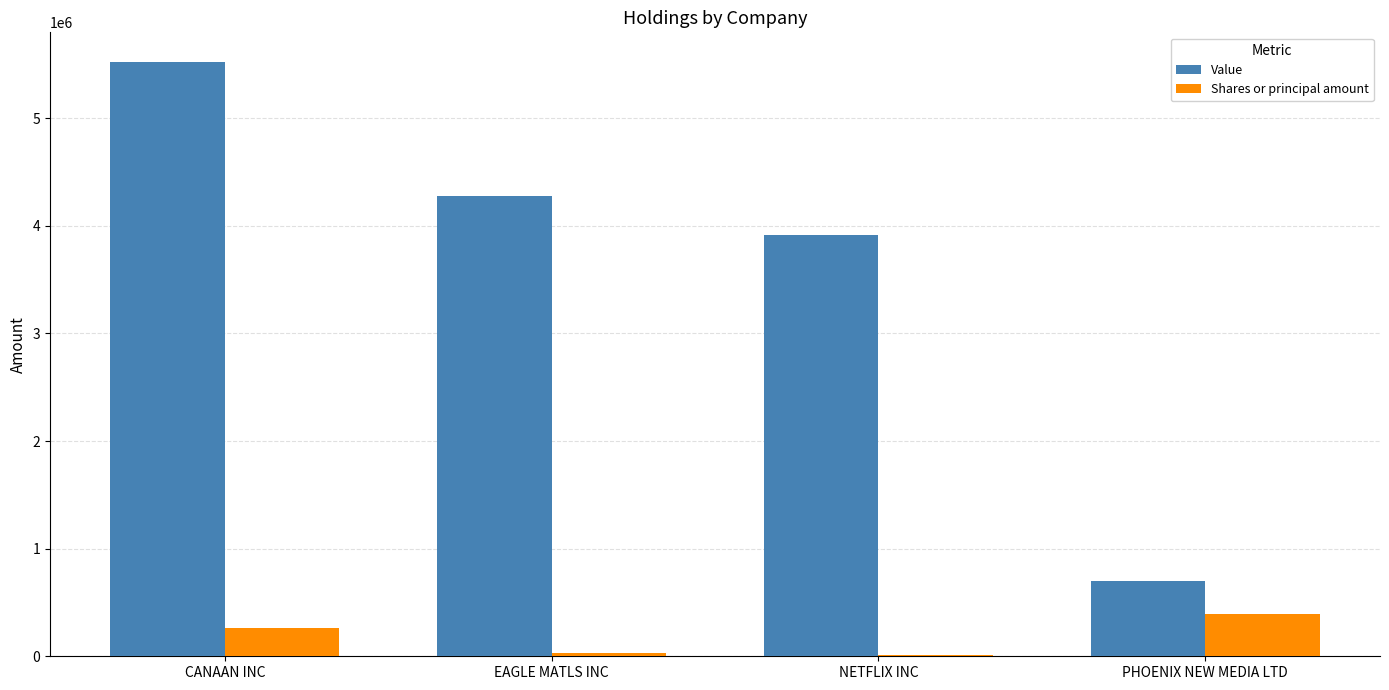

What are all the series names shown in the legend?

Value, Shares or principal amount